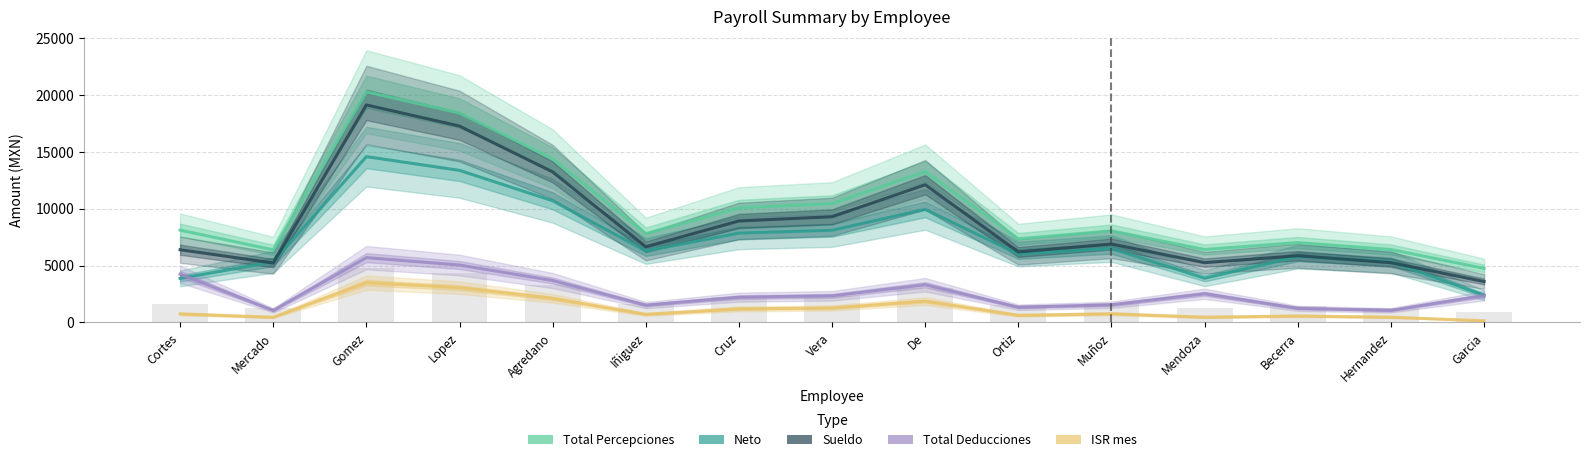

What is the smallest value displayed?

149.1